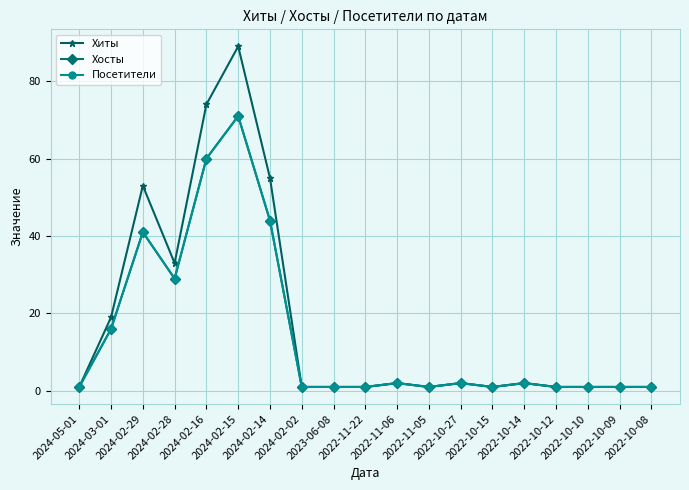

What is the sum of the Хиты values at 2022-10-10 and 2024-05-01?

2